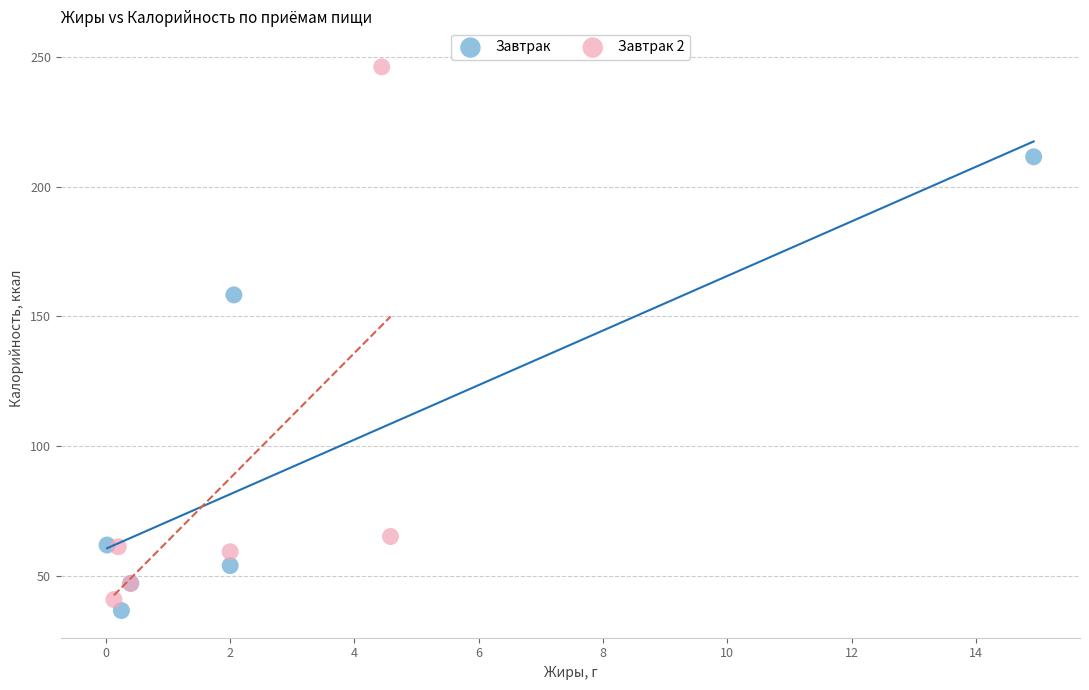

Which series has the widest spread of Y values?

Завтрак 2